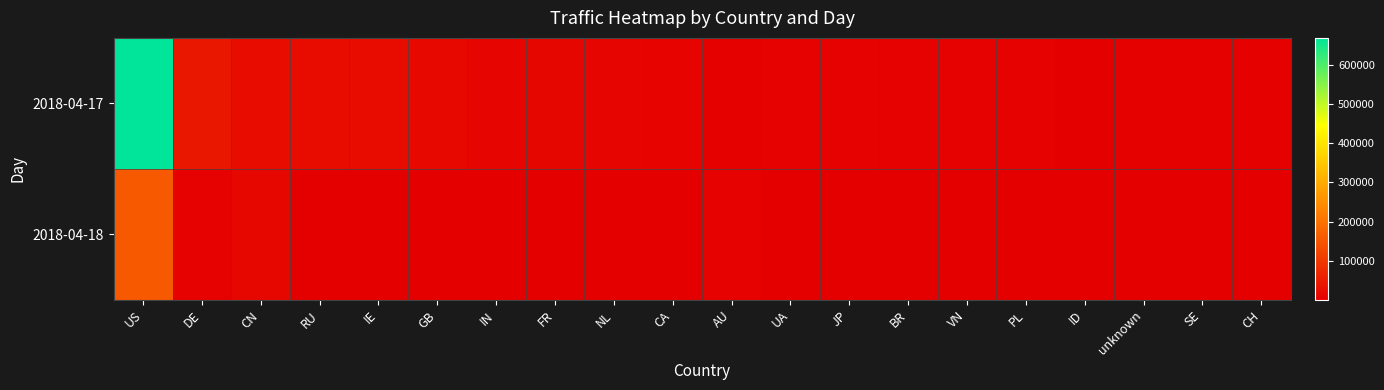

Which has a higher value, US or CN?

US